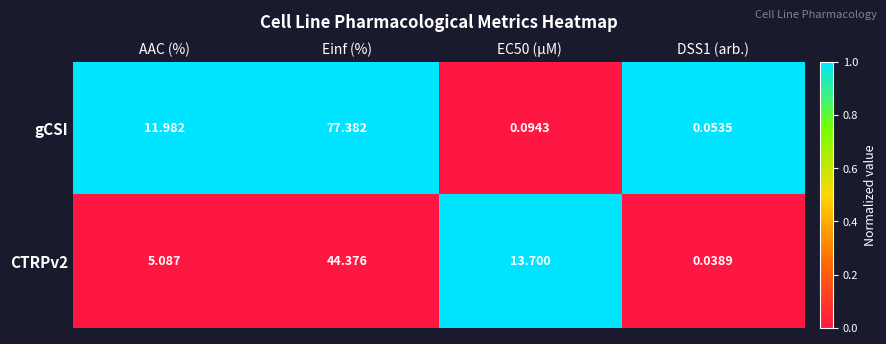

At which label does gCSI reach its peak?

Einf (%)